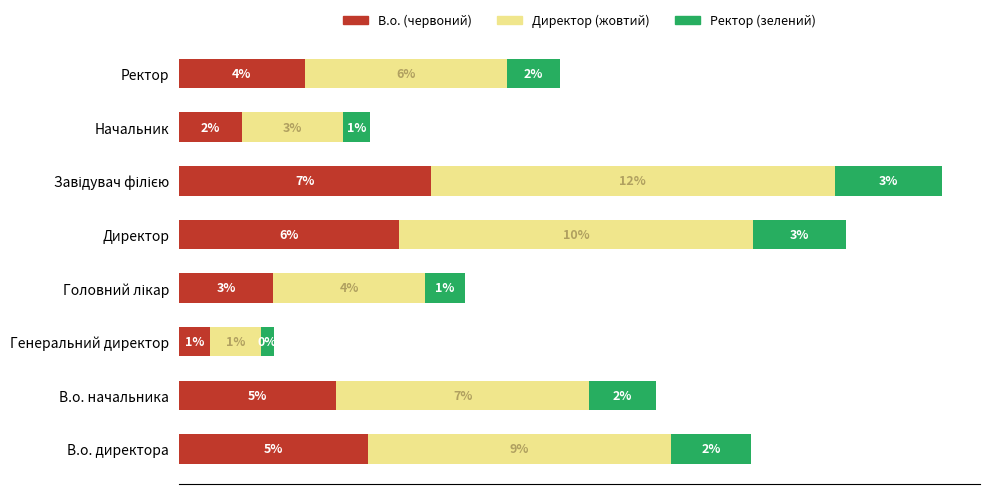

What are all the series names shown in the legend?

В.о. (червоний), Директор (жовтий), Ректор (зелений)